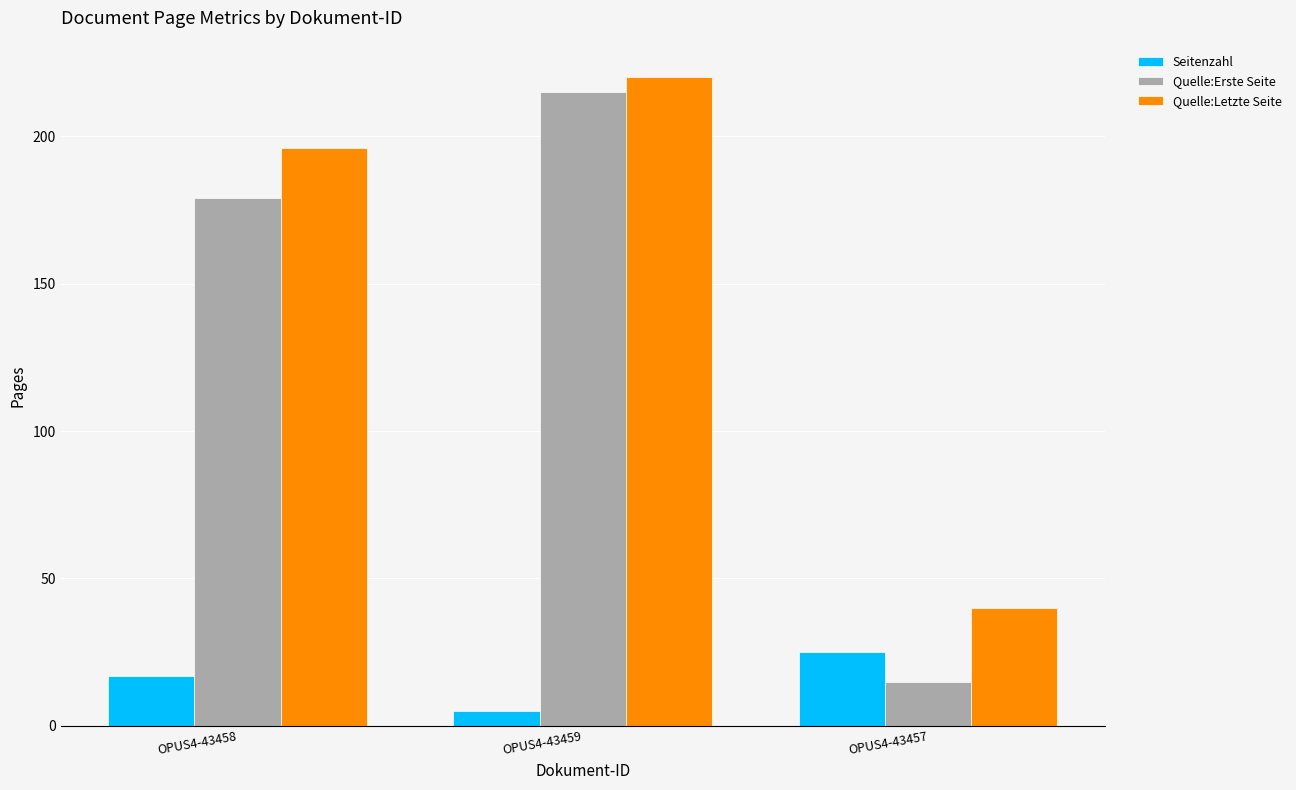

Which series has the widest spread of values?

Quelle:Erste Seite